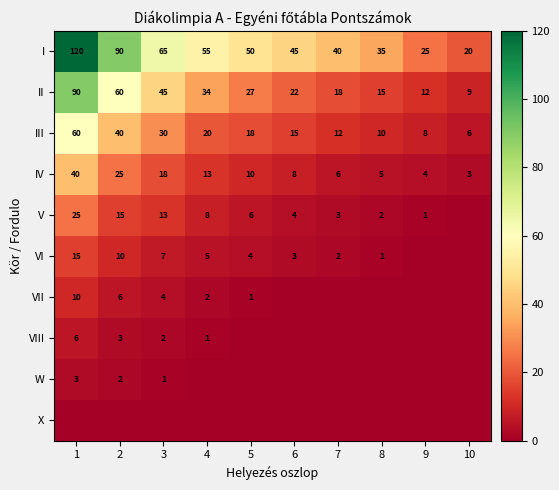

What is the difference between the second highest and second lowest values in the IV series?

21